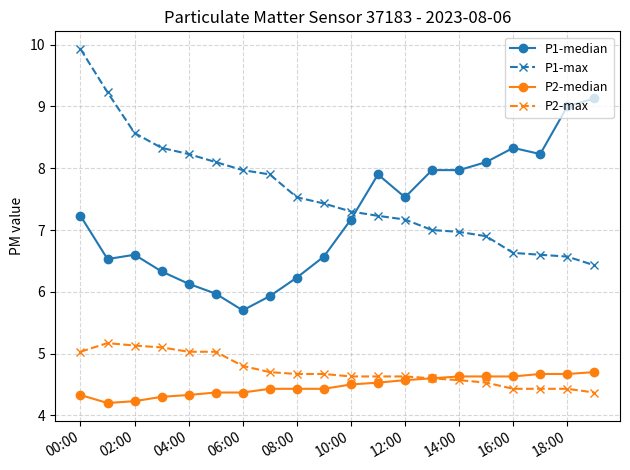

True or false: P1-median and P2-max cross at least once.

False